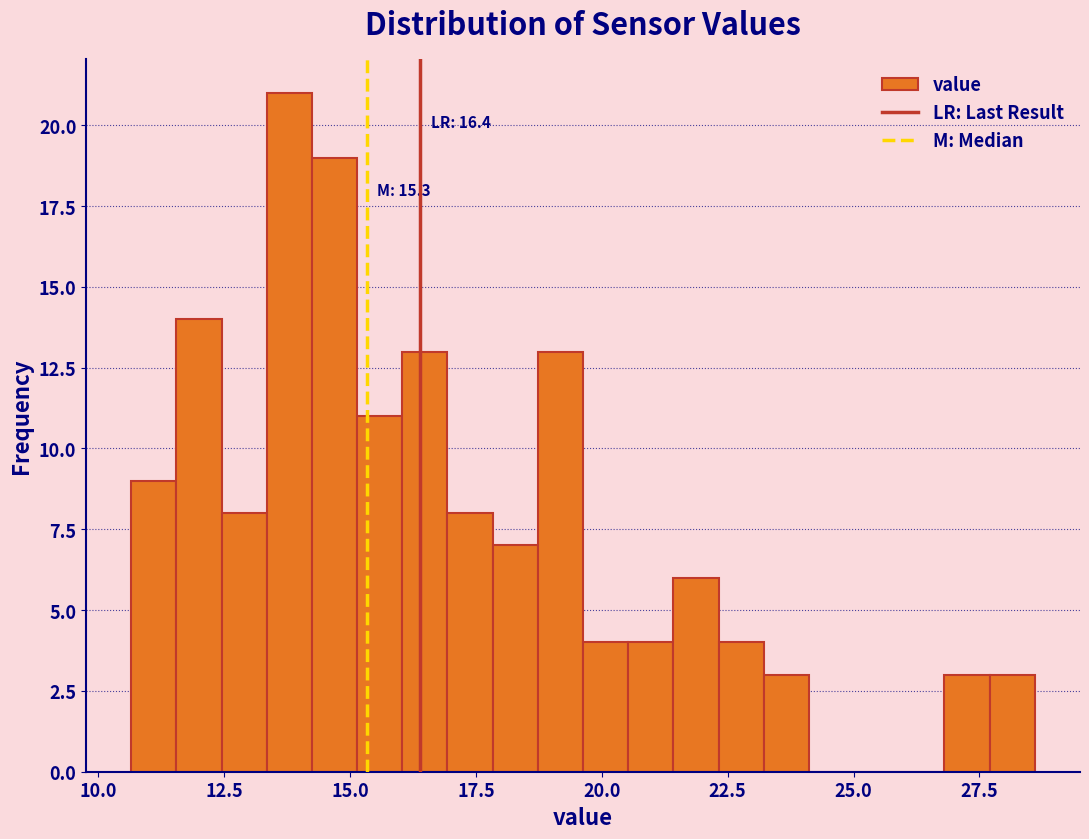

Around what value on the x-axis is the tallest bar? Give the approximate position of its centre, as read against the axis.

14.0